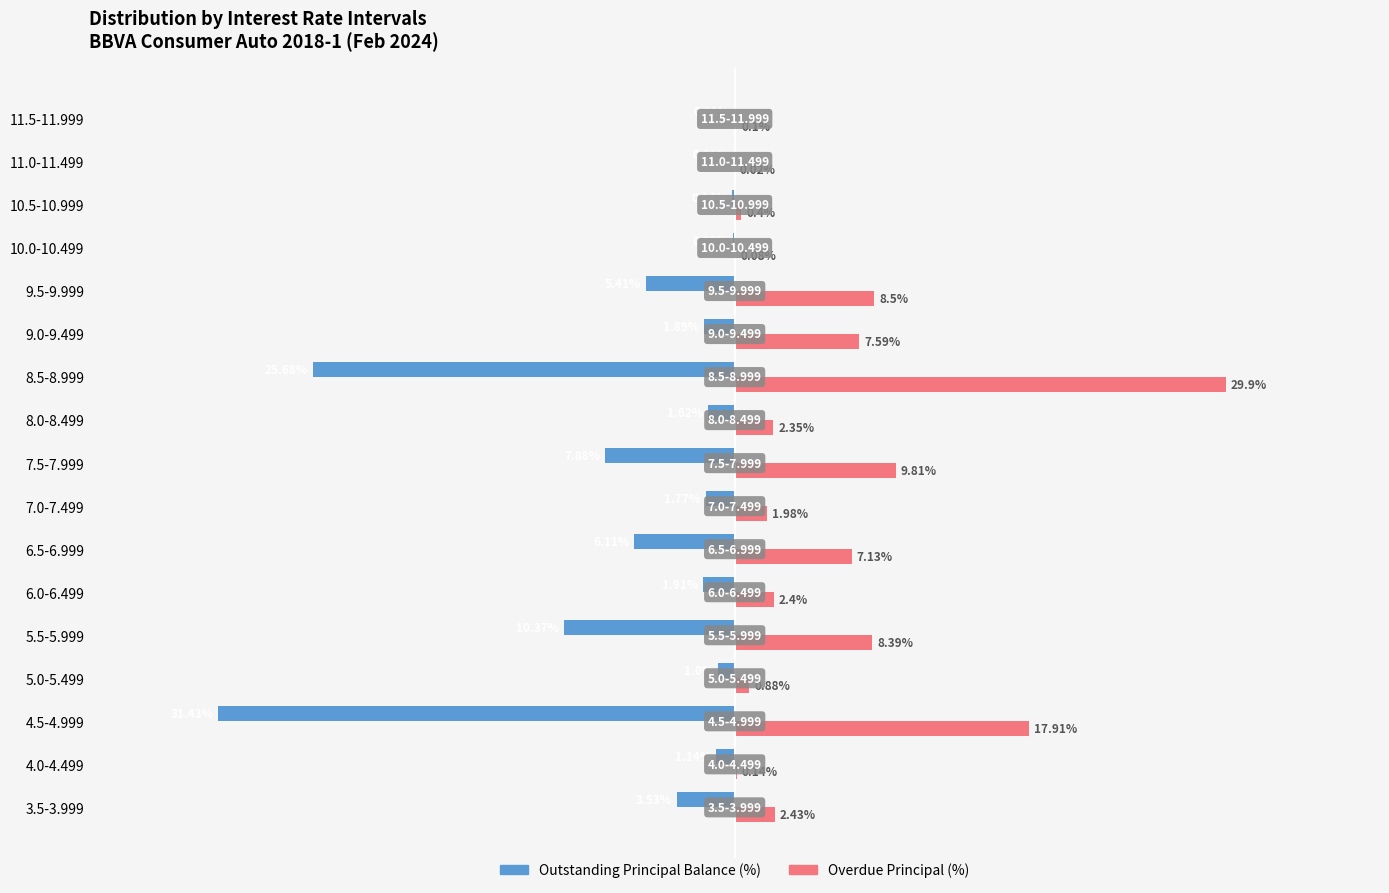

Which series has the largest total across all categories?

Overdue Principal (%)